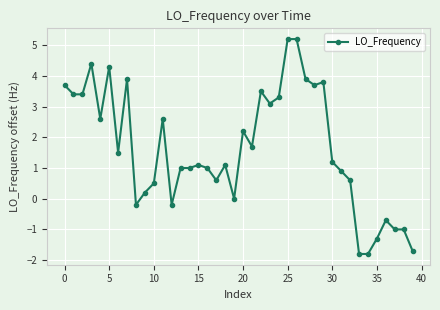

Does the chart display data point markers on the line(s)?

Yes